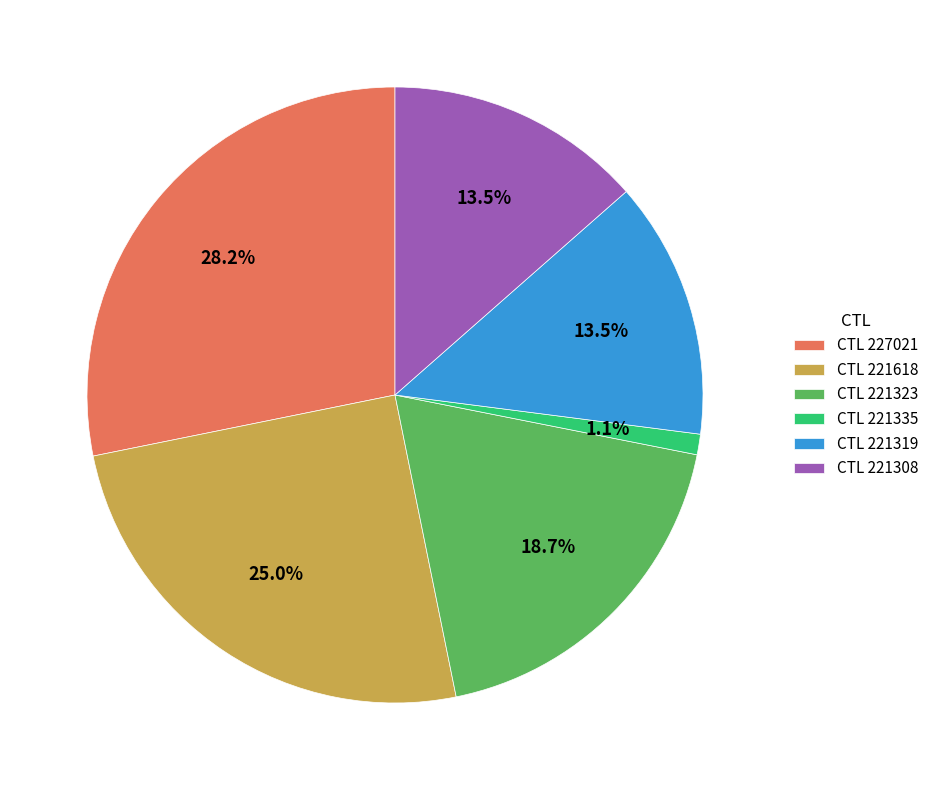

Which slice is the largest?

CTL 227021